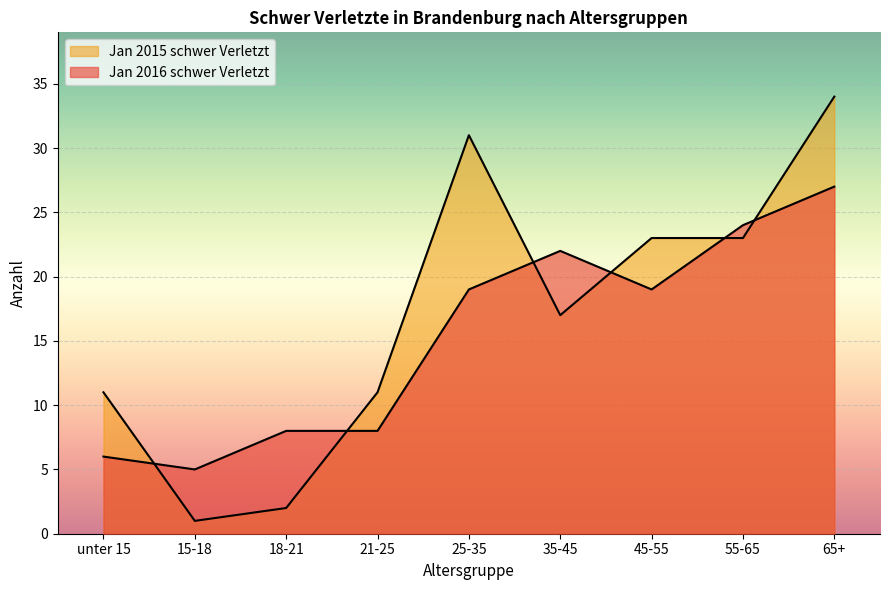

What is the sum of the Jan 2015 schwer Verletzt values at 25-35 and 45-55?

54